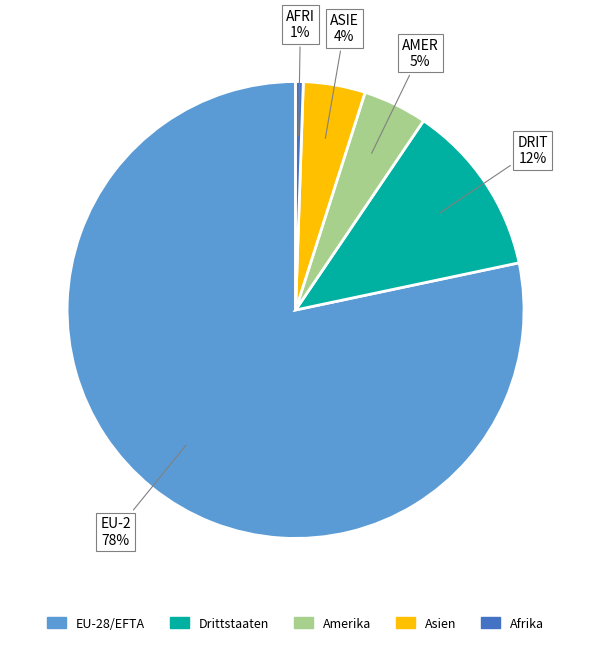

To the nearest percent, what is the average slice percentage?

20%